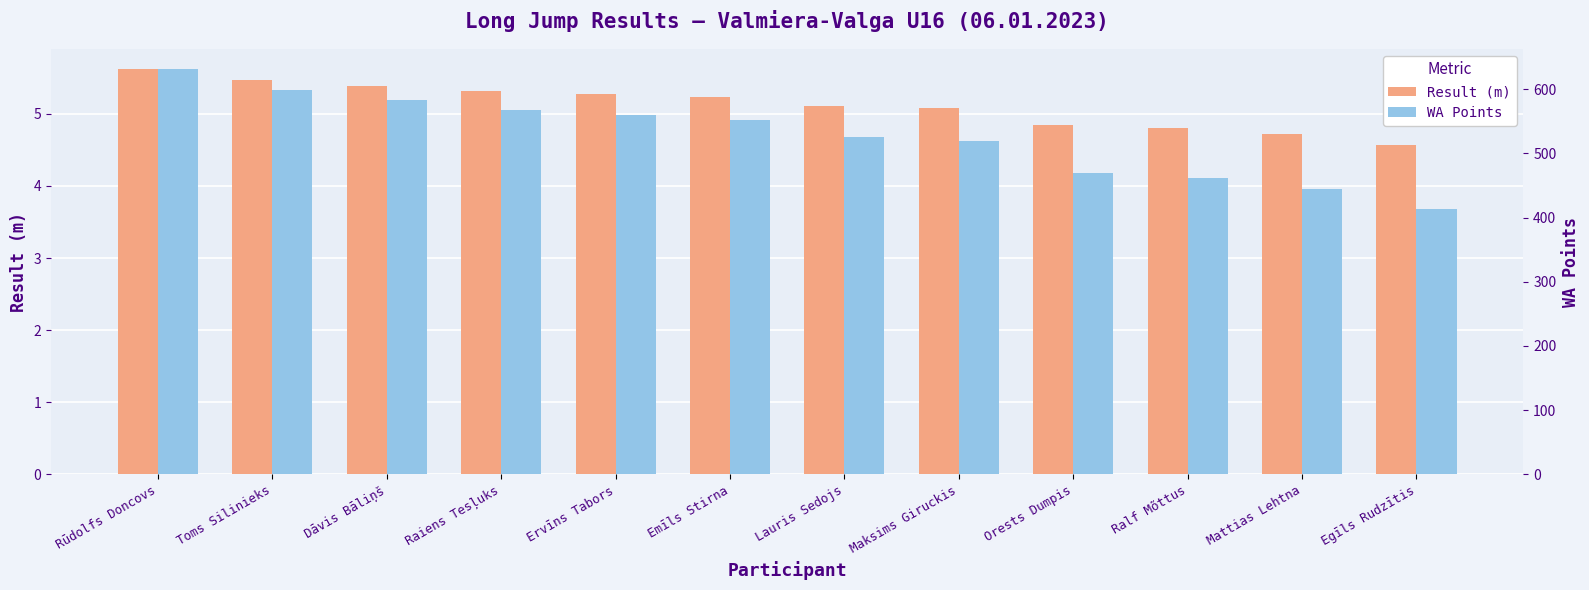

Reading left to right, what are all the values shown in this chart?

Result (m): 5.6	5.5	5.4	5.3	5.3	5.2	5.1	5.1	4.8	4.8	4.7	4.6
WA Points: 631.0	599.0	583.0	568.0	560.0	552.0	525.0	519.0	469.0	461.0	445.0	414.0